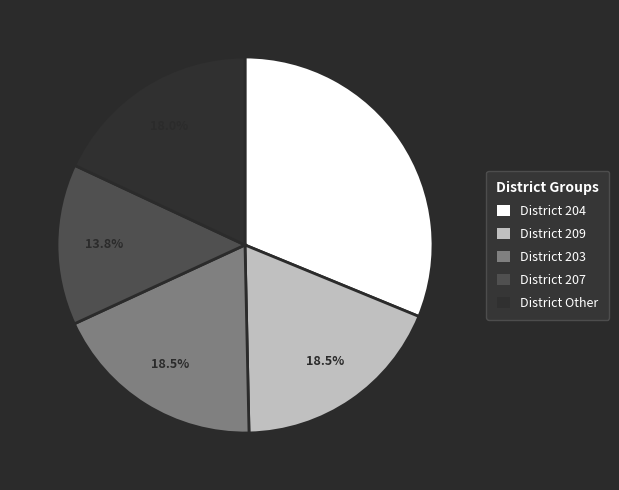

Does any single category account for the majority?

No